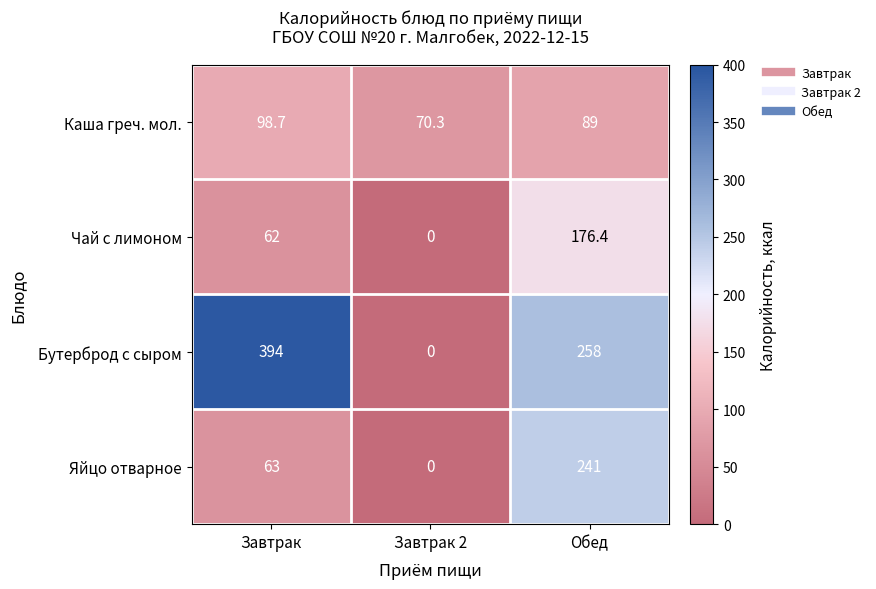

Count the number of data series in this chart.

4